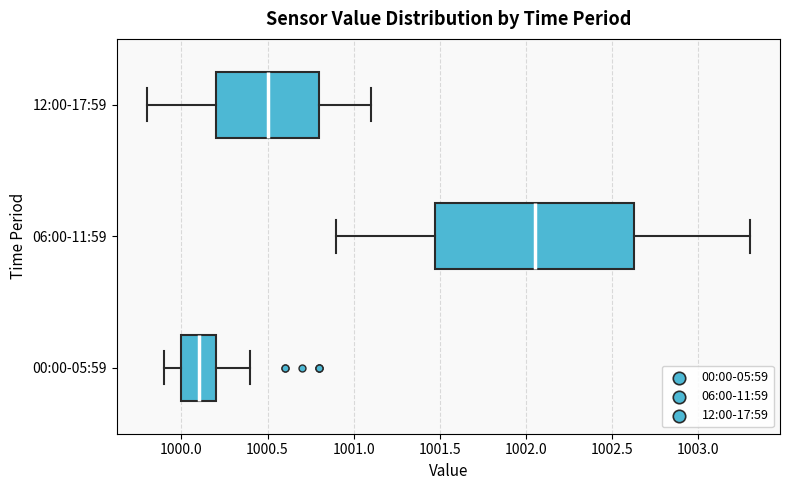

Reading bottom to top, read every box against the x-axis: the position of its median line, the range the box covers, and the ends of its whiskers. The values are not printed on the chart, so give them approximately, as read against the axis.

00:00-05:59: median 1000.10, box 1000.00 to 1000.20, whiskers 999.90 to 1000.40
06:00-11:59: median 1002.05, box 1001.50 to 1002.65, whiskers 1000.90 to 1003.30
12:00-17:59: median 1000.50, box 1000.20 to 1000.80, whiskers 999.80 to 1001.10